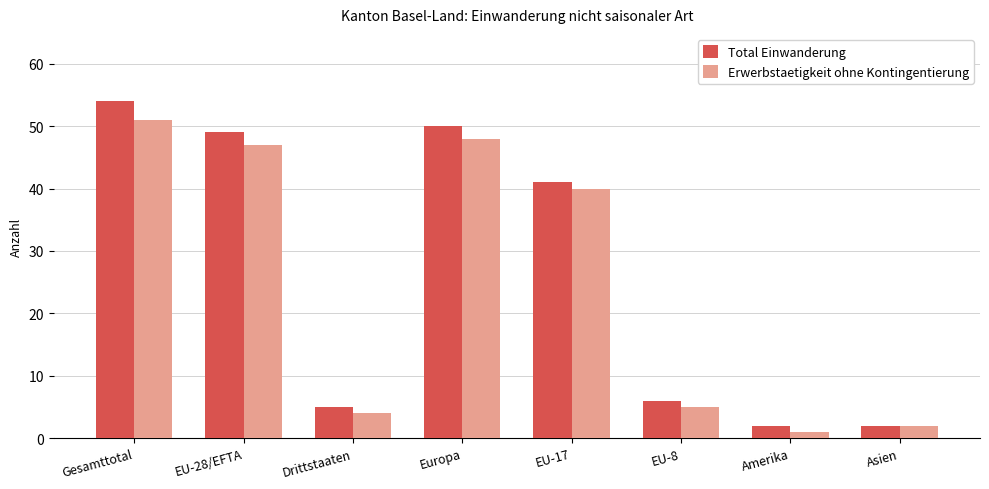

True or false: Erwerbstaetigkeit ohne Kontingentierung has a value of 22 at EU-28/EFTA.

False